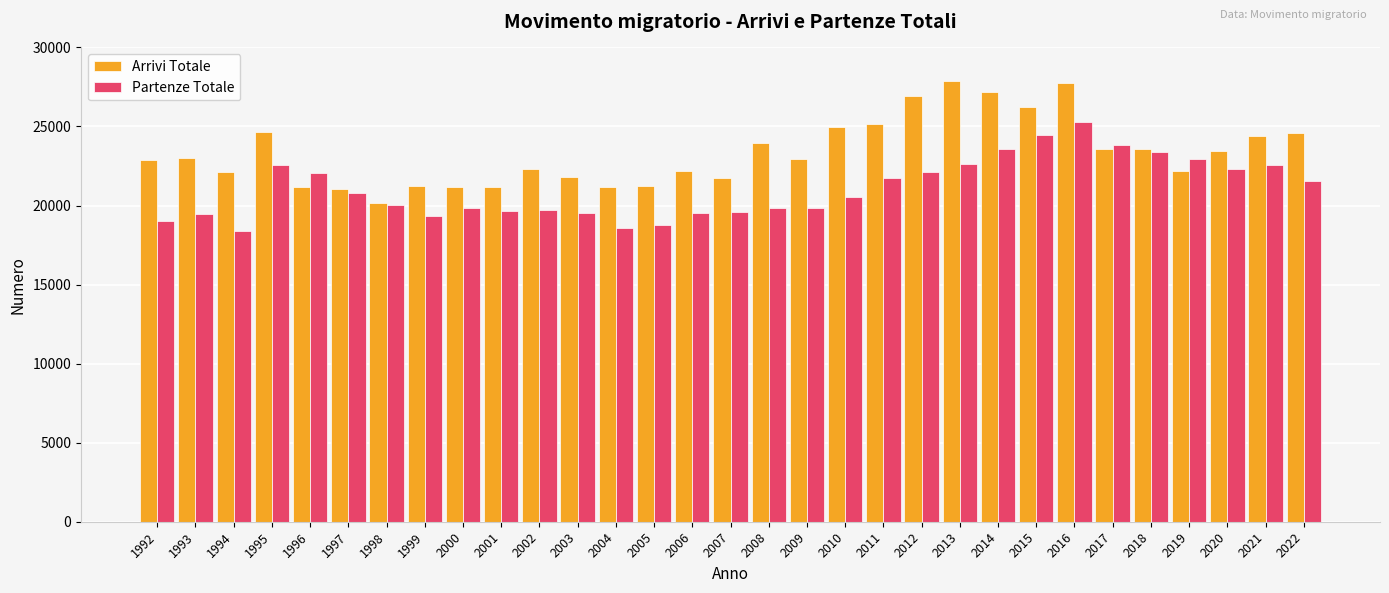

Rank the series by their average value, from lowest to highest.

Partenze Totale, Arrivi Totale